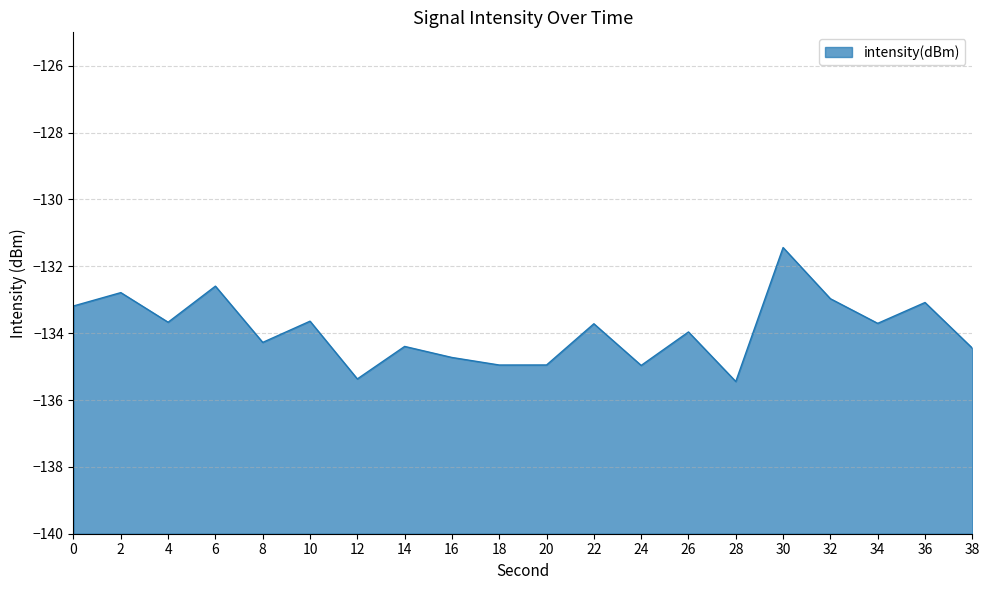

Which has a higher value, 4 or 34?

4